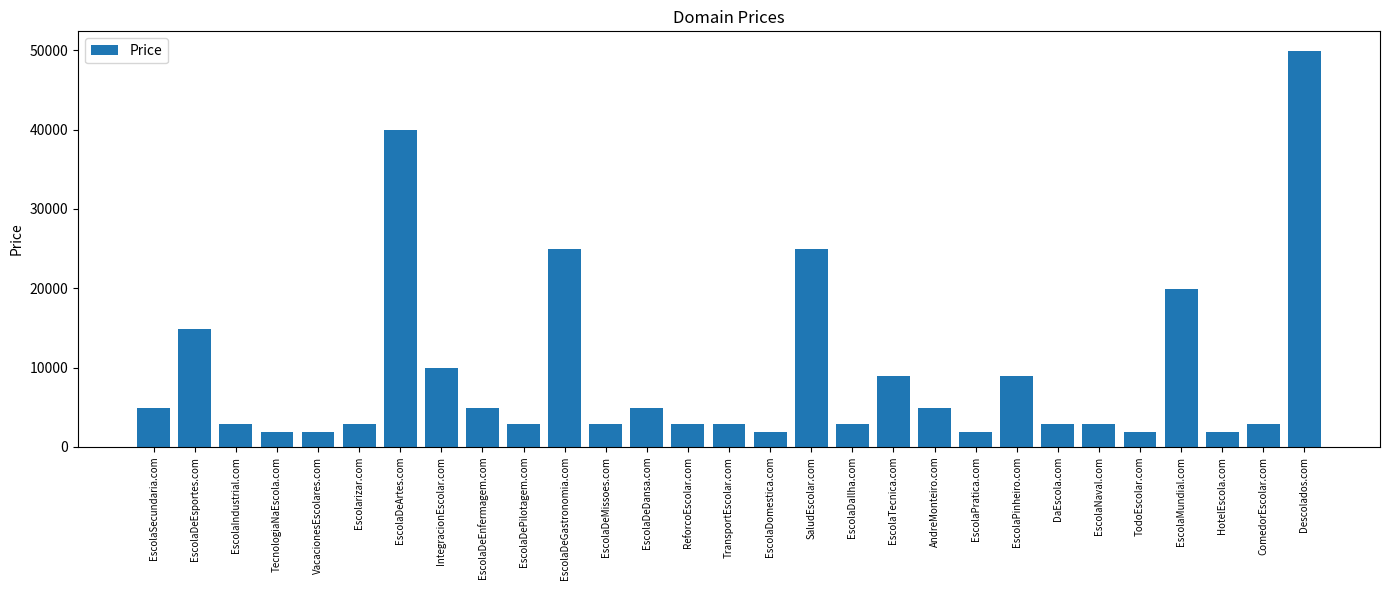

Approximately how many times larger is the value at EscolaDeDansa.com compared to EscolaDeMissoes.com?

1.7